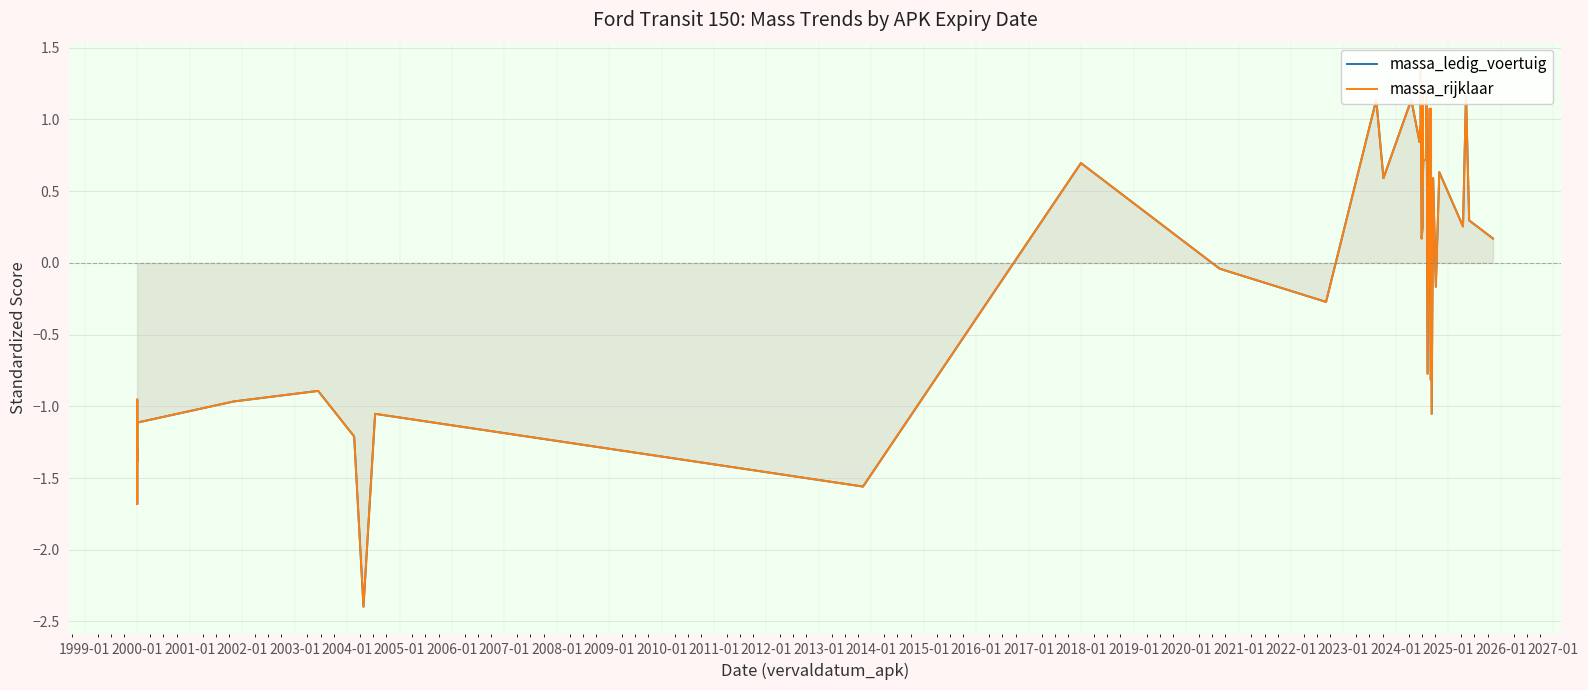

What are all the series names shown in the legend?

massa_ledig_voertuig, massa_rijklaar